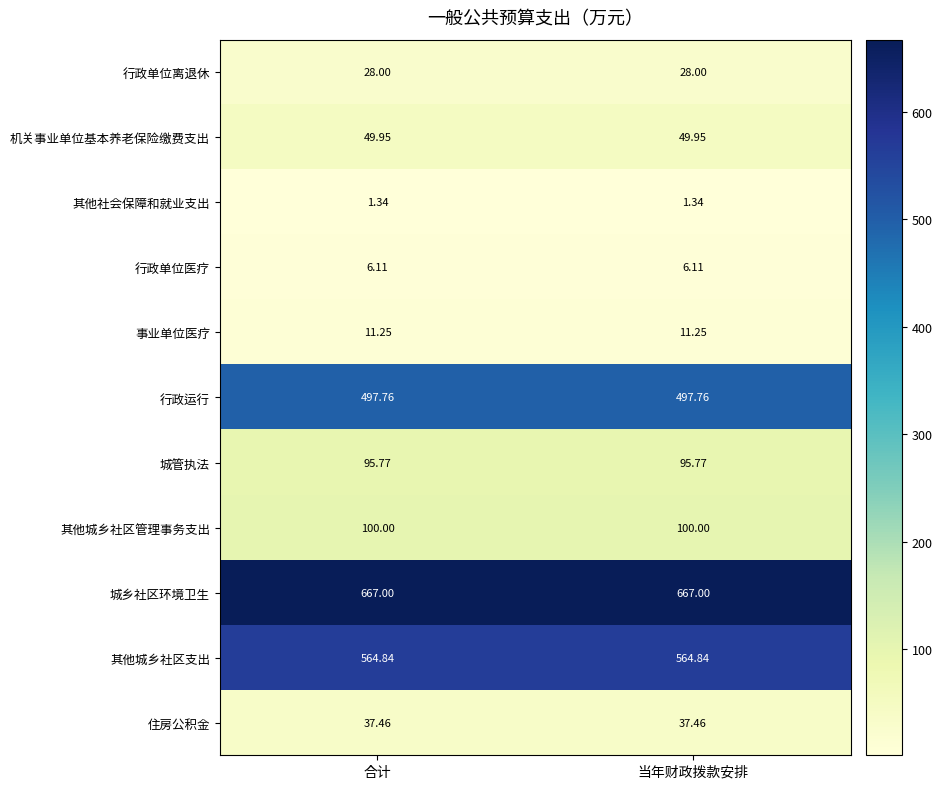

Rank the series at 合计 from highest to lowest value.

城乡社区环境卫生, 其他城乡社区支出, 行政运行, 其他城乡社区管理事务支出, 城管执法, 机关事业单位基本养老保险缴费支出, 住房公积金, 行政单位离退休, 事业单位医疗, 行政单位医疗, 其他社会保障和就业支出